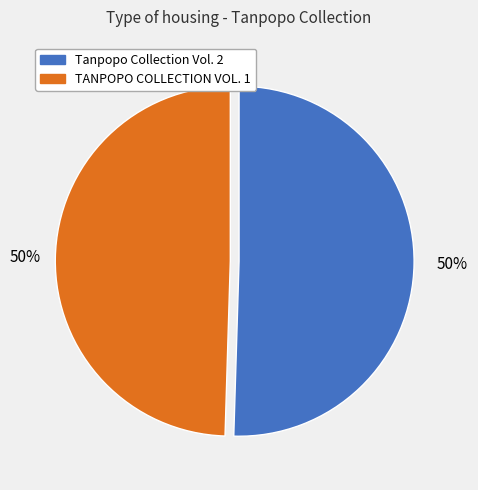

To the nearest percent, what is the average slice percentage?

50%